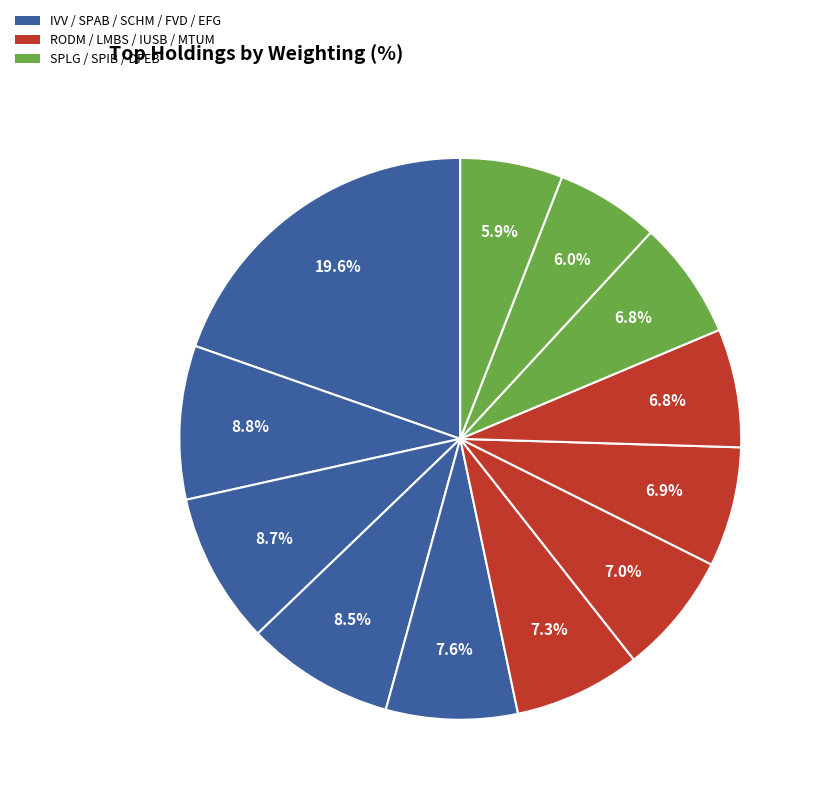

Which slice is the smallest?

DFEB